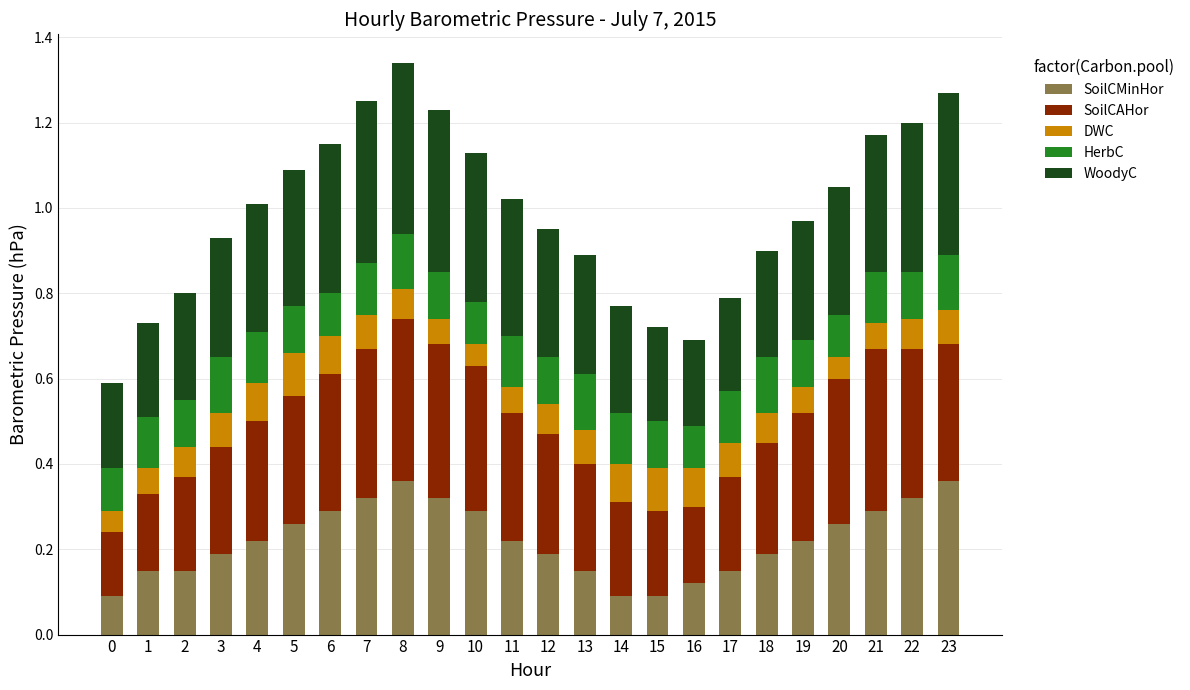

What is the total value across all series at 8?

1.3